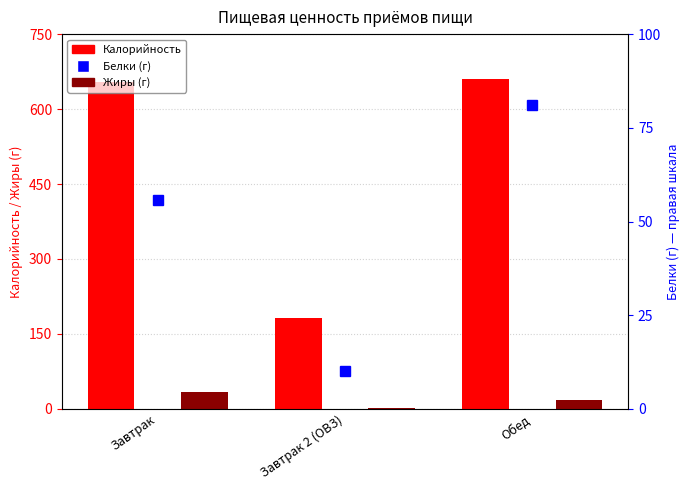

What is the sum of all Жиры values?

52.8